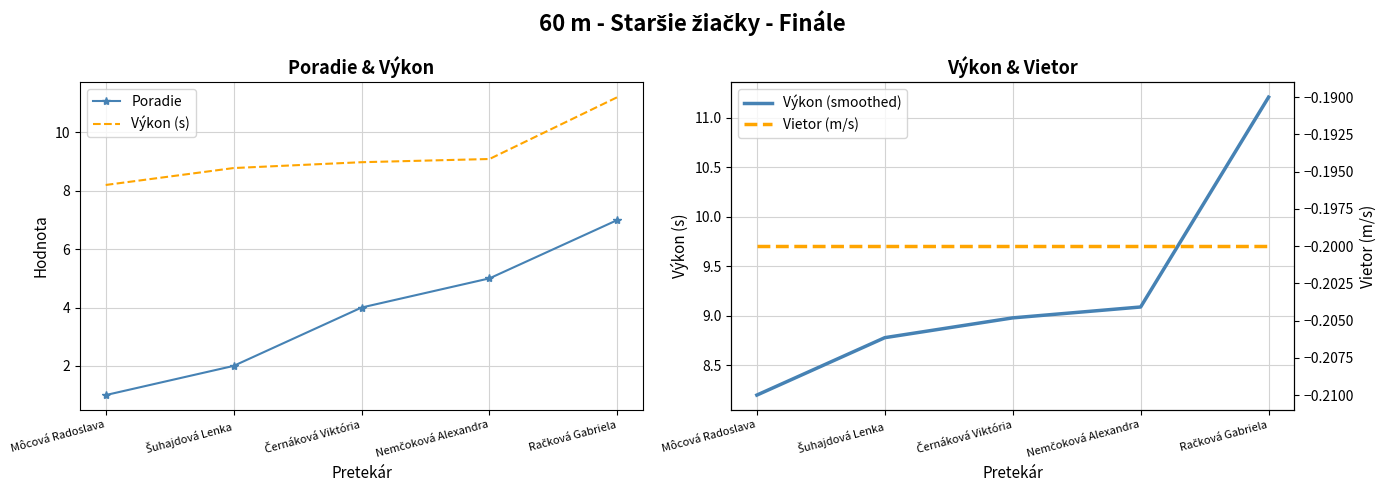

Between Nemčoková Alexandra and Môcová Radoslava, which is larger?

Nemčoková Alexandra